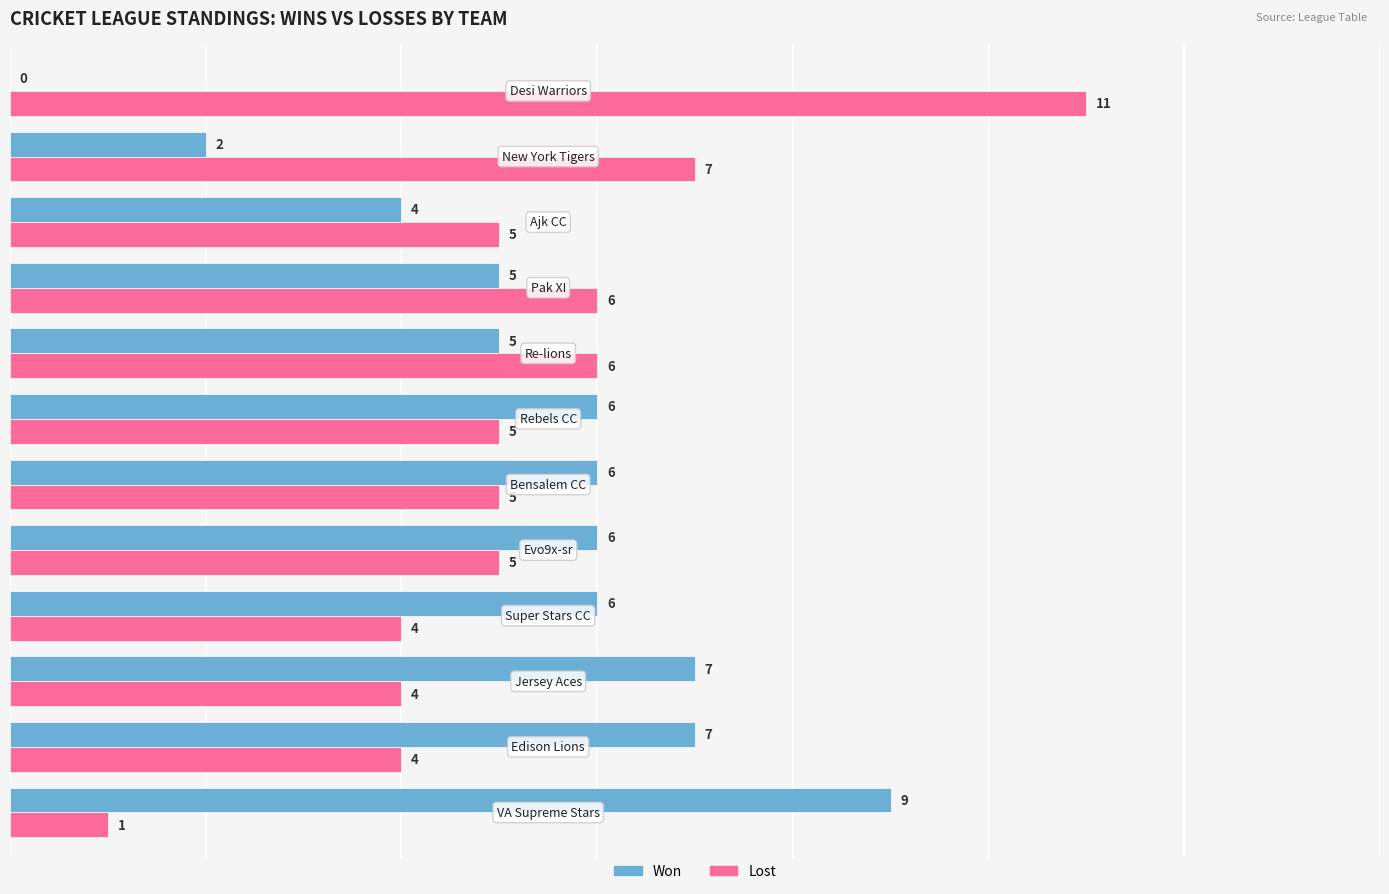

What is the highest value of the Won series?

9